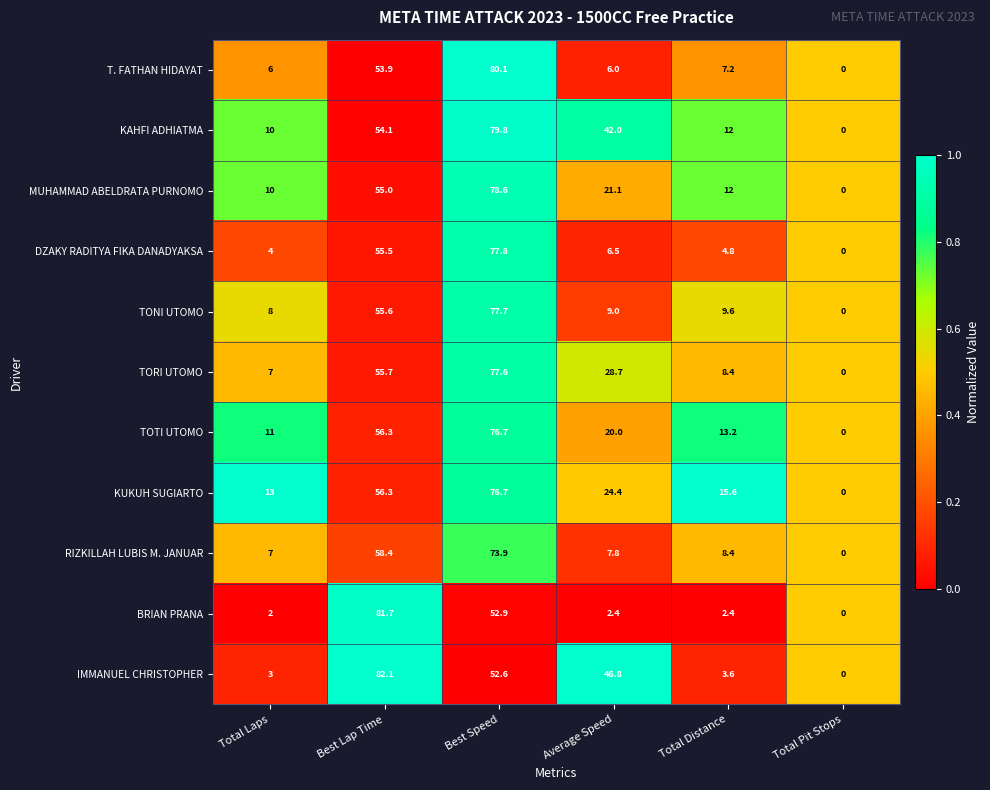

Where is KUKUH SUGIARTO nearest to the value 38?

Average Speed